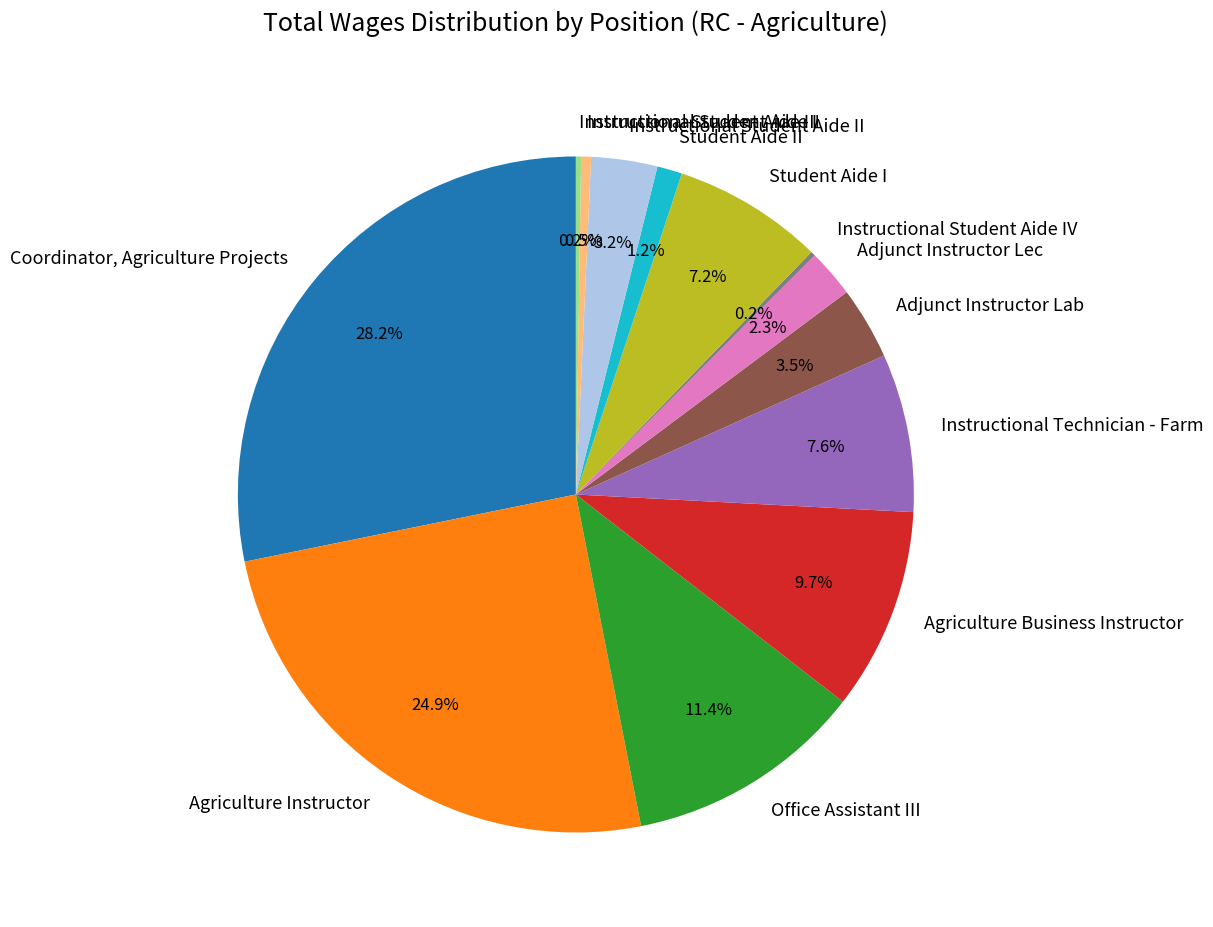

To the nearest percent, what portion does Instructional Student Aide II represent?

3%